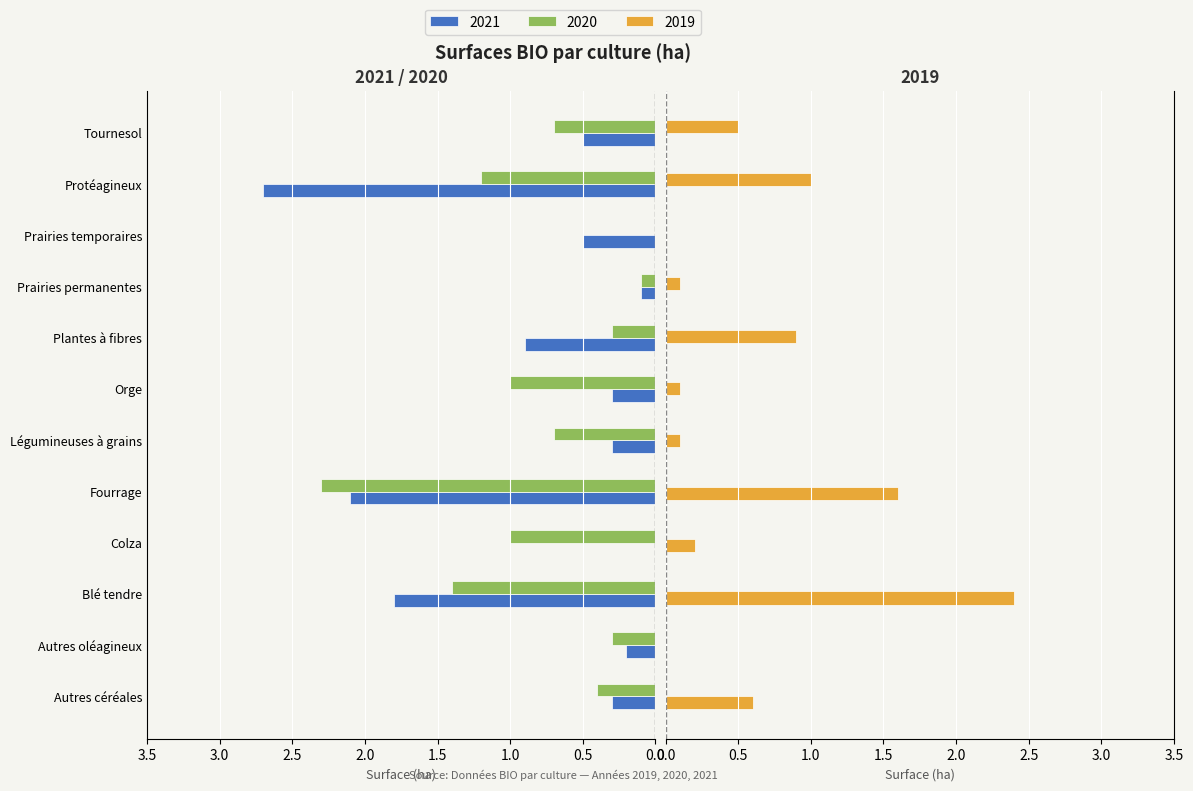

What is the sum of all 2021 values?

9.7